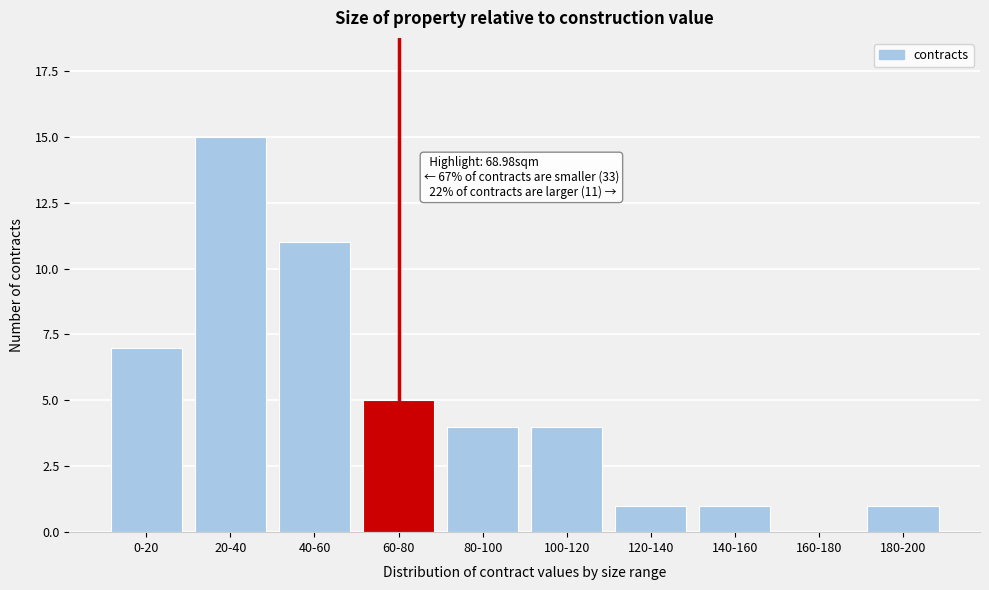

Reading left to right, what are all the values shown in this chart?

0-20=7	20-40=15	40-60=11	60-80=5	80-100=4	100-120=4	120-140=1	140-160=1	160-180=0	180-200=1